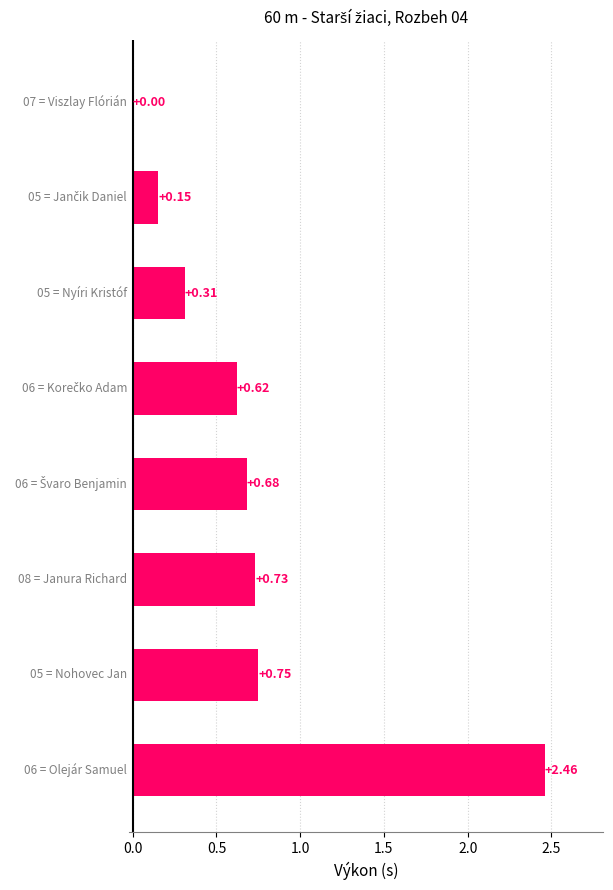

What is the sum of all values?

5.7